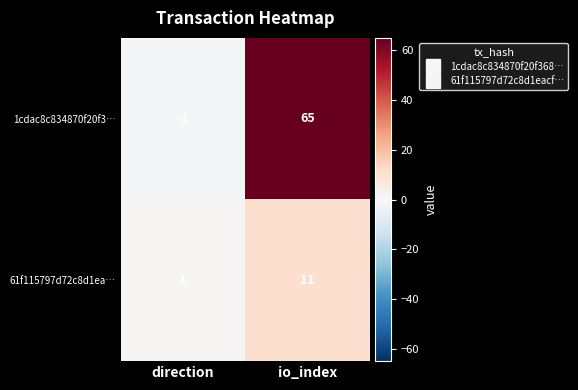

At which label does 61f115797d72c8d1ea… reach its minimum?

direction